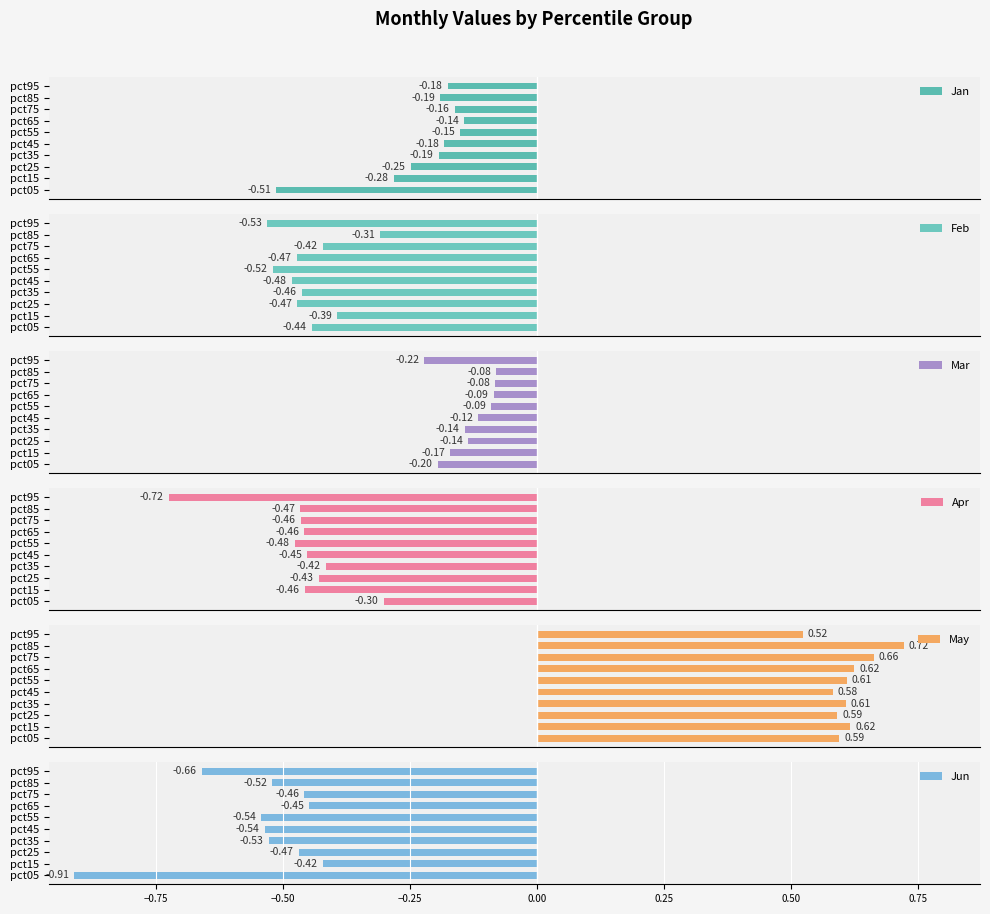

Rank the series by their maximum value, from lowest to highest.

Jun, Feb, Apr, Jan, Mar, May